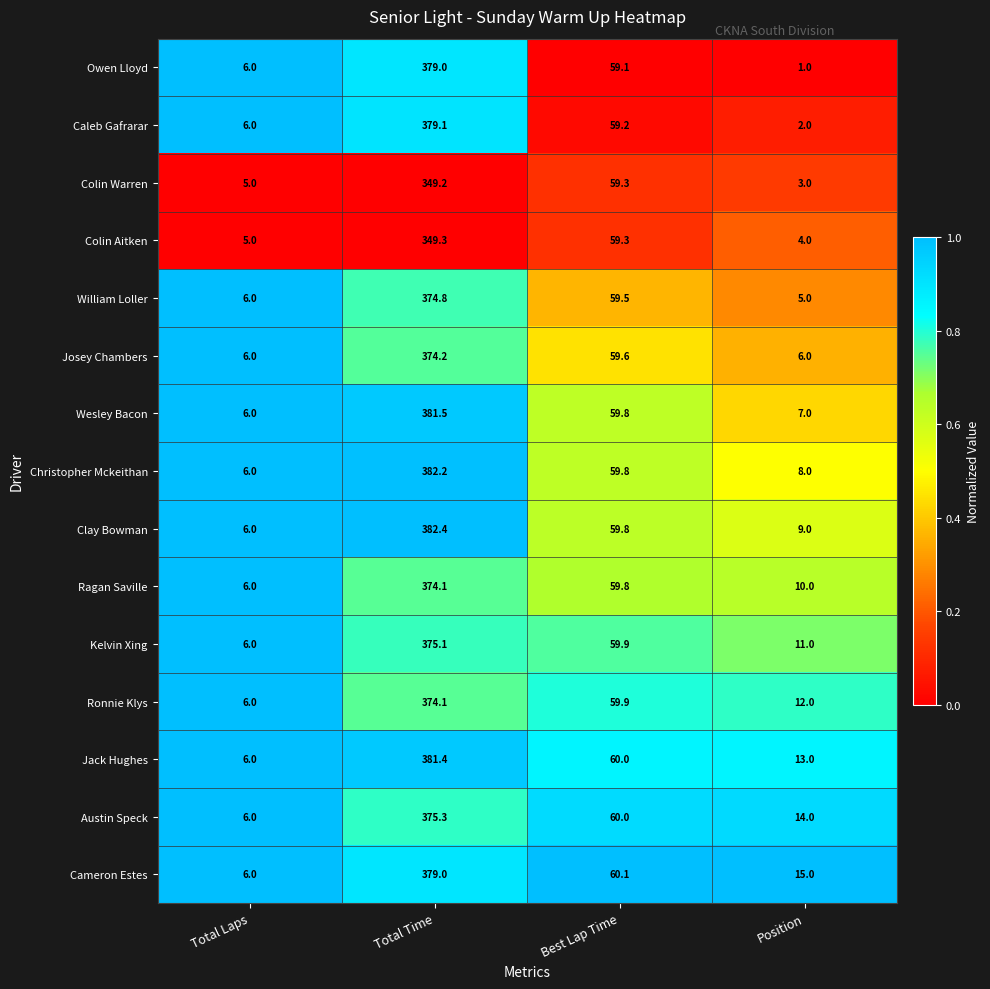

What is the difference between the Christopher Mckeithan values at Total Time and Total Laps?

376.2